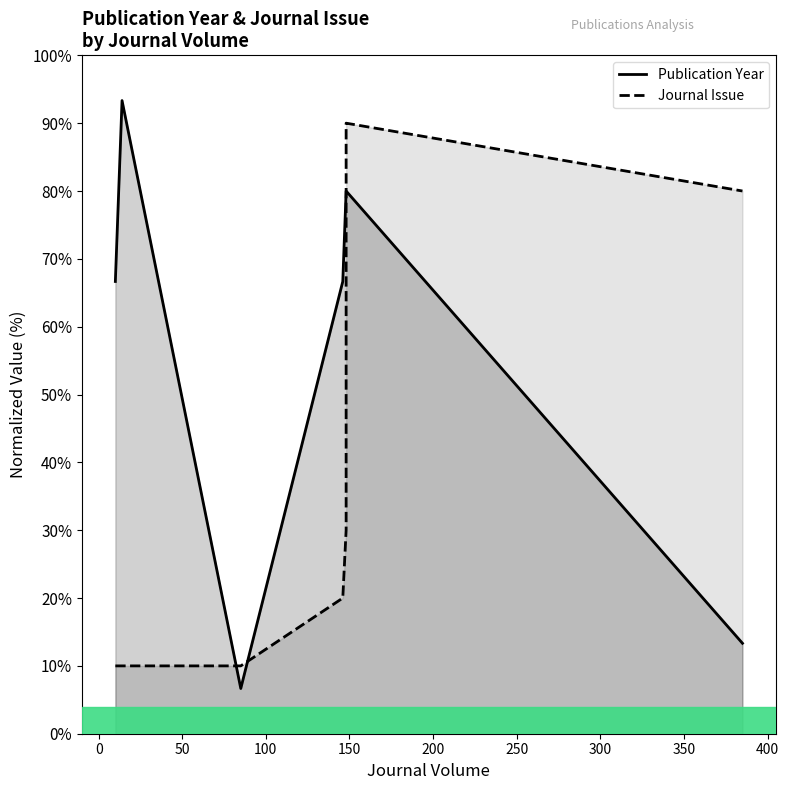

Reading left to right, transcribe all the data shown in this chart.

Publication Year: 66.7	80.0	86.7	93.3	6.7	66.7	80.0	80.0	13.3
Journal Issue: 10.0	10.0	10.0	10.0	10.0	20.0	30.0	90.0	80.0